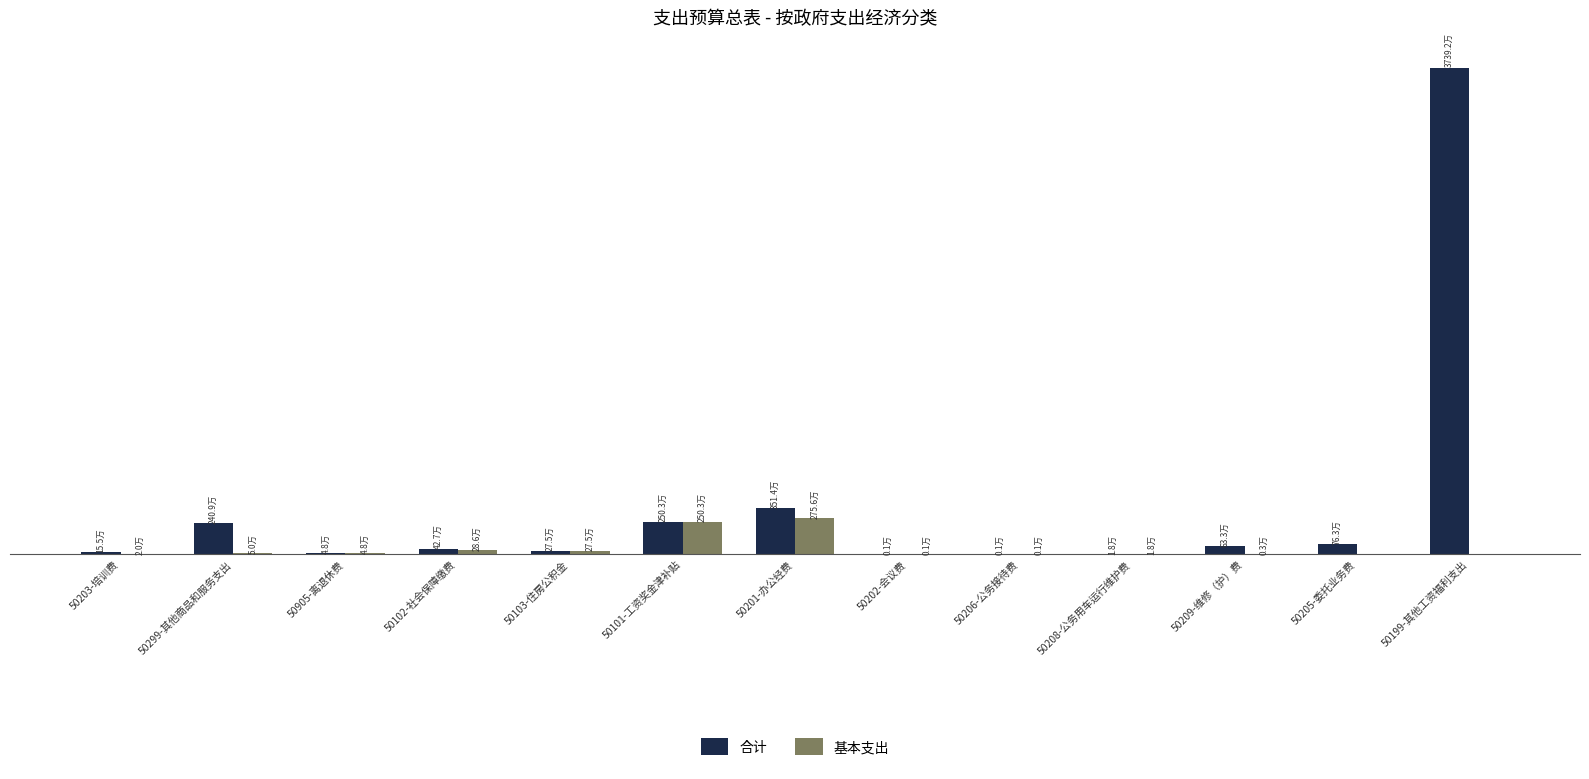

Which series has the largest total across all categories?

合计